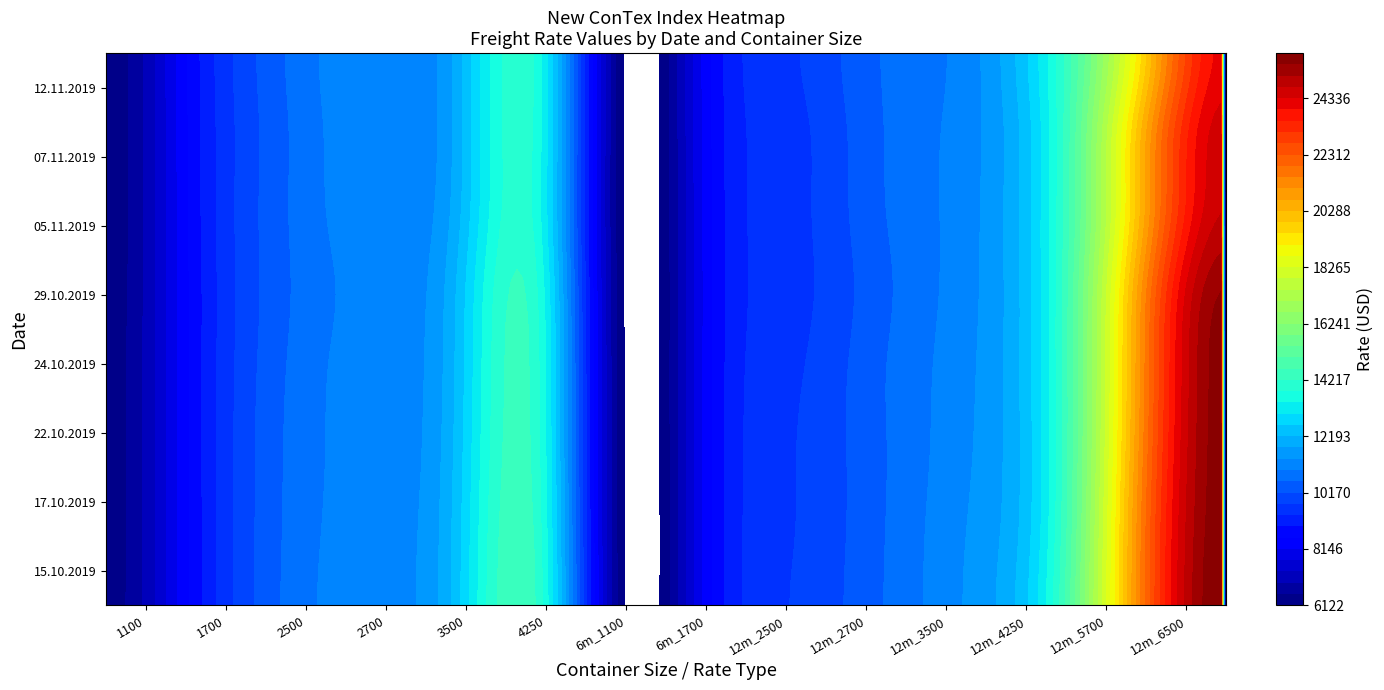

Reading left to right, what are all the values shown in this chart?

15.10.2019: 0=6325	1=8640	2=10541	3=11217	4=12175	5=14138	6=6192	7=8435	8=9793	9=10553	10=11436	11=13841	12=21466	13=25955
17.10.2019: 0=6313	1=8641	2=10522	3=11177	4=12147	5=14053	6=6170	7=8433	8=9763	9=10533	10=11393	11=13719	12=21405	13=25871
22.10.2019: 0=6311	1=8646	2=10509	3=11138	4=12085	5=13965	6=6181	7=8428	8=9758	9=10521	10=11331	11=13674	12=21209	13=25820
24.10.2019: 0=6309	1=8653	2=10472	3=11135	4=12035	5=13928	6=6174	7=8431	8=9707	9=10527	10=11296	11=13690	12=21086	13=25792
29.10.2019: 0=6286	1=8650	2=10420	3=11091	4=11983	5=13835	6=6148	7=8414	8=9633	9=10463	10=11254	11=13688	12=20932	13=25561
05.11.2019: 0=6257	1=8679	2=10440	3=11155	4=11799	5=13613	6=6122	7=8441	8=9643	9=10532	10=11233	11=13654	12=20290	13=24750
07.11.2019: 0=6255	1=8686	2=10430	3=11183	4=11726	5=13648	6=6127	7=8453	8=9650	9=10551	10=11214	11=13640	12=20181	13=24560
12.11.2019: 0=6257	1=8707	2=10480	3=11212	4=11729	5=13661	6=6122	7=8475	8=9733	9=10583	10=11189	11=13685	12=19388	13=24091